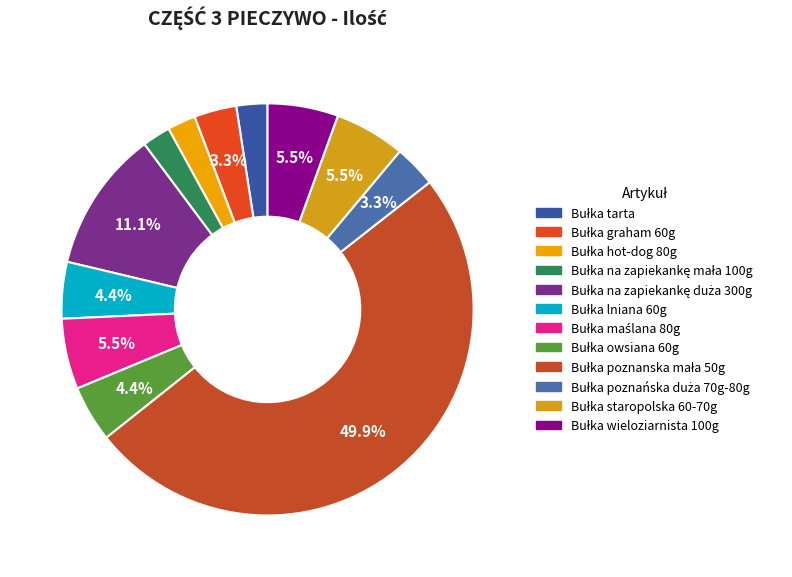

True or false: Bułka lniana 60g accounts for 11% of the total.

False